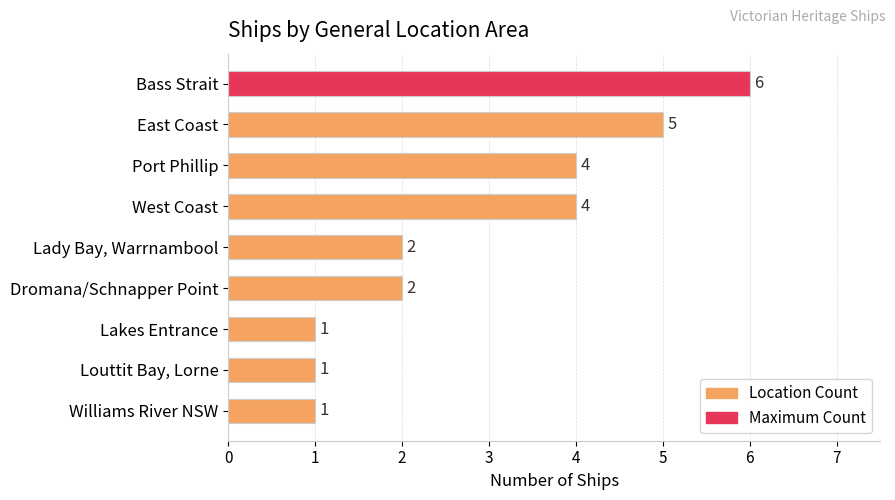

True or false: the data shows 5 at East Coast.

True